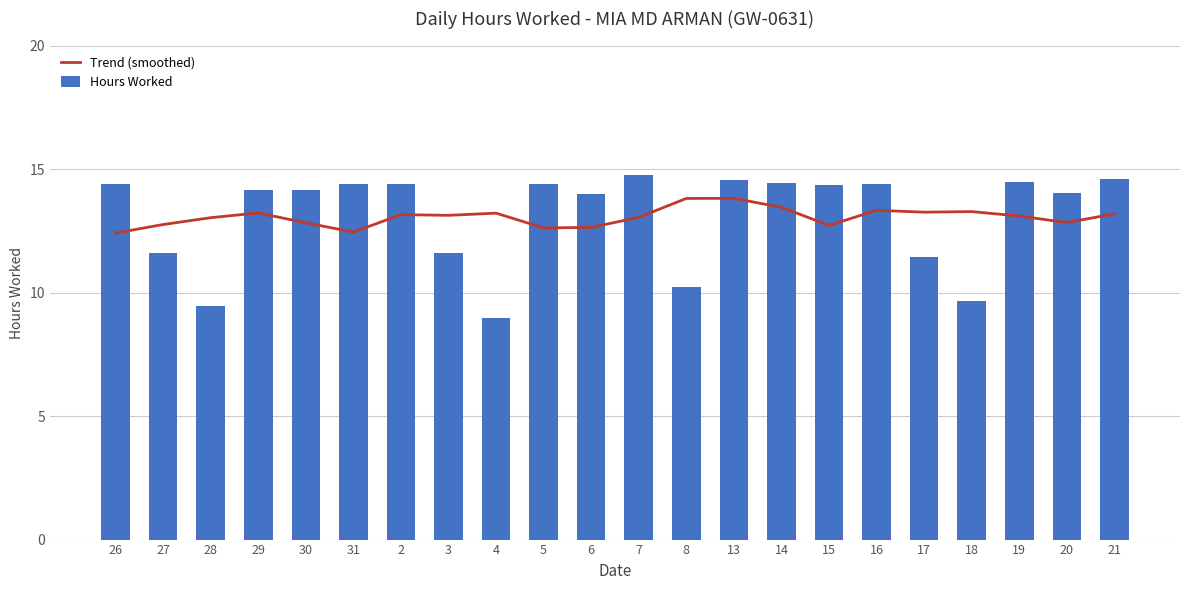

The value of Trend (smoothed) at 5 is 3.5. True or false?

False